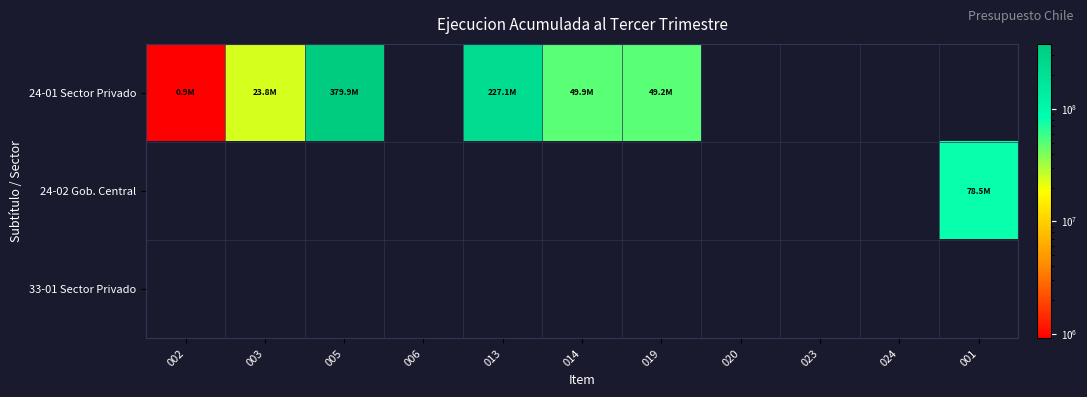

Which label corresponds to the smallest value in the chart?

006